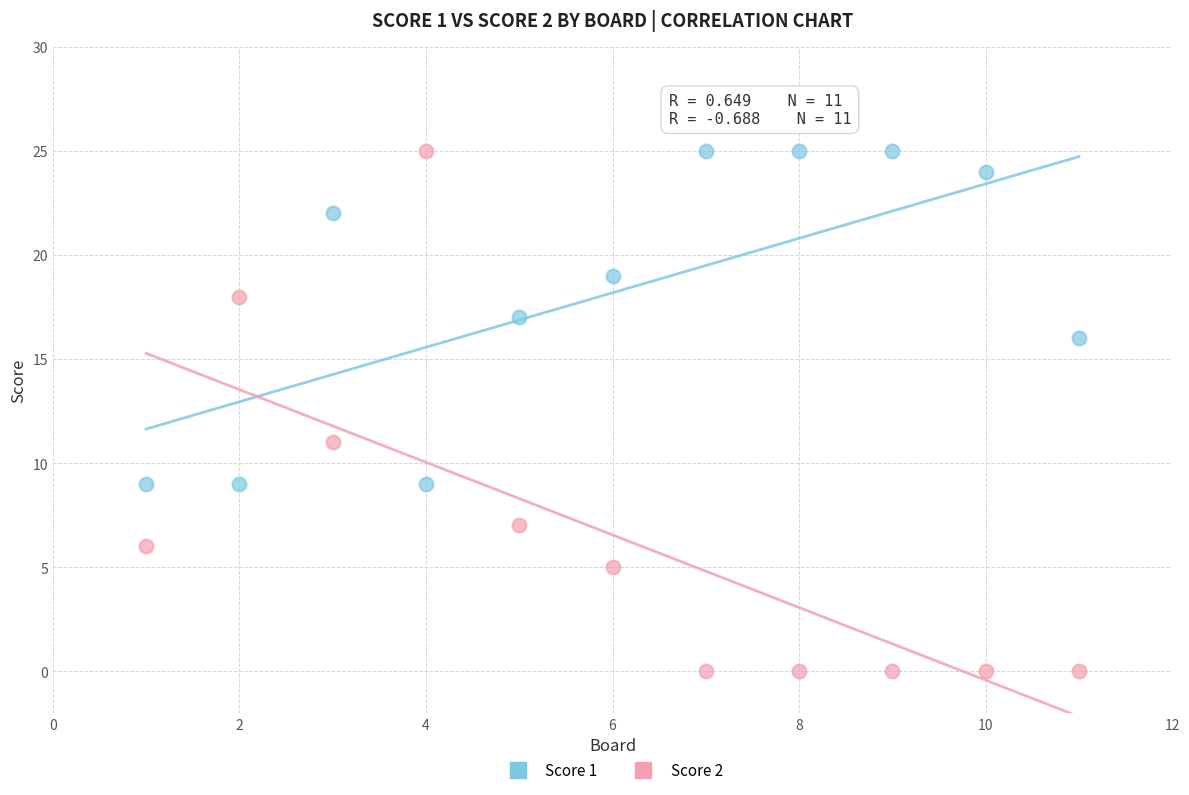

Across all data points, what is the range of Y values (max minus min)?

25